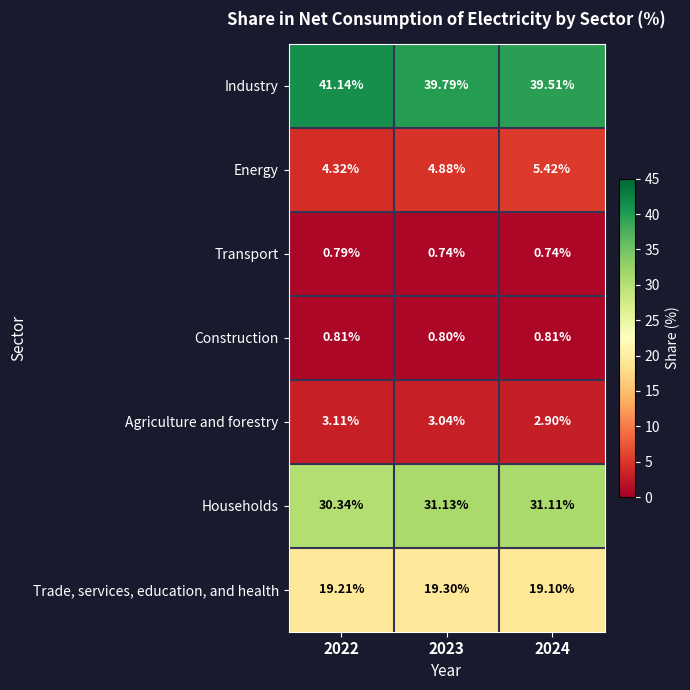

Rank the series at 2024 from lowest to highest value.

Transport, Construction, Agriculture and forestry, Energy, Trade, services, education, and health, Households, Industry